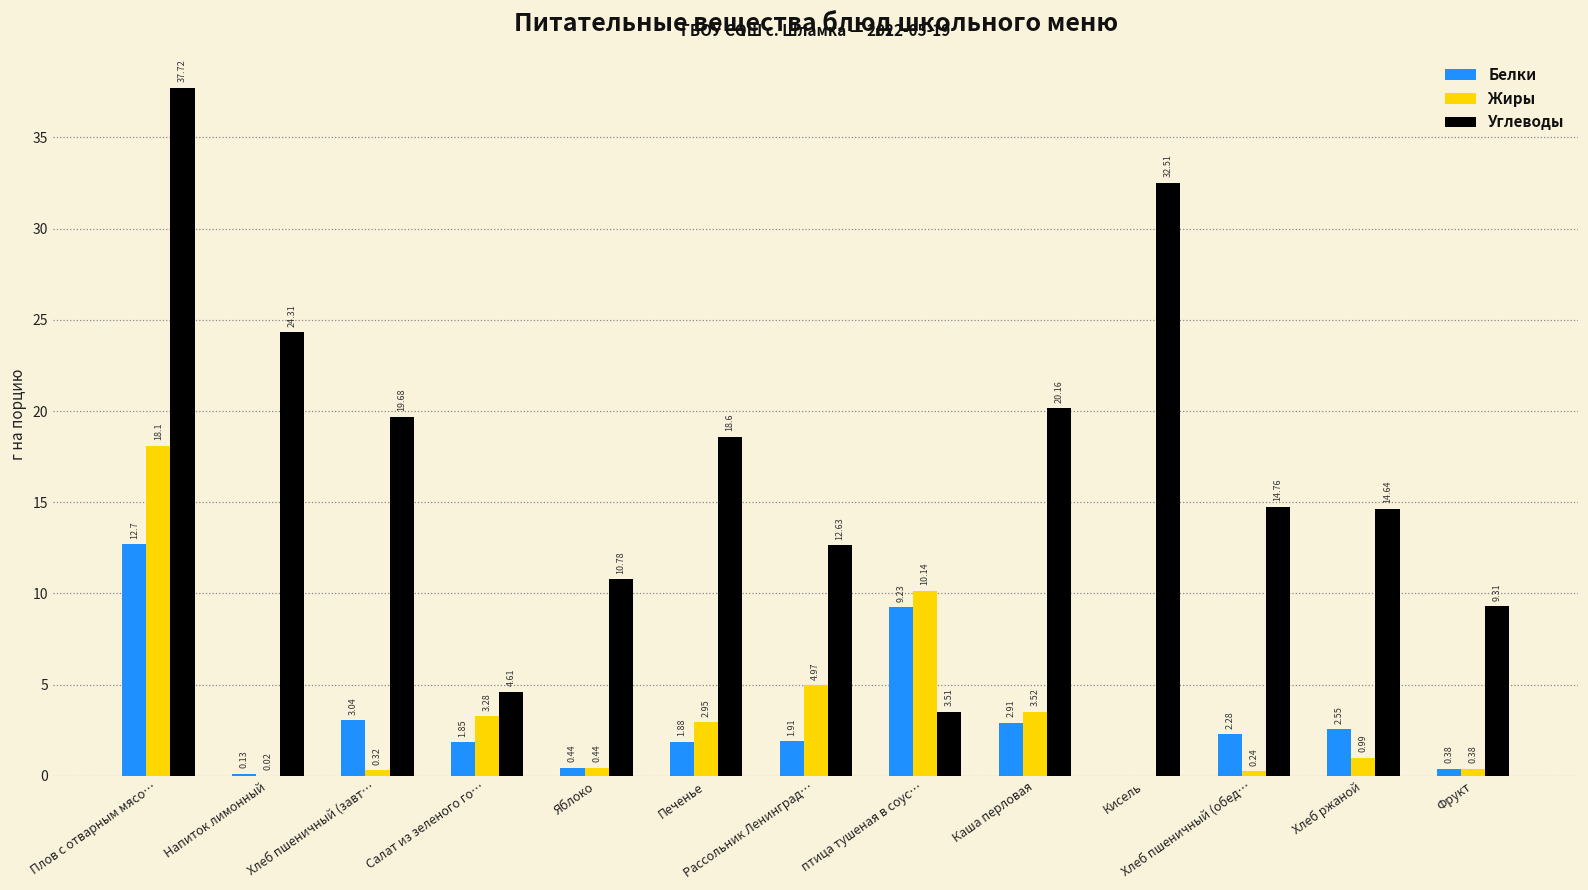

Which category has the highest value in the Белки series?

Плов с отварным мясо…